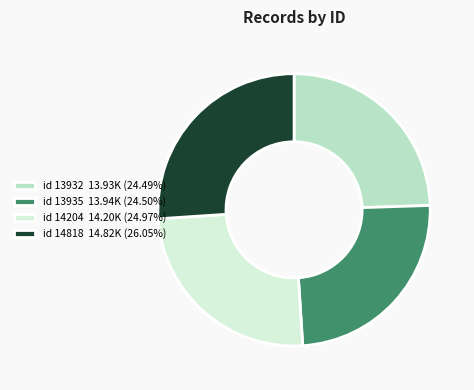

Approximately how many times larger is the value at id 13932 13.93K (24.49%) compared to id 14818 14.82K (26.05%)?

0.9